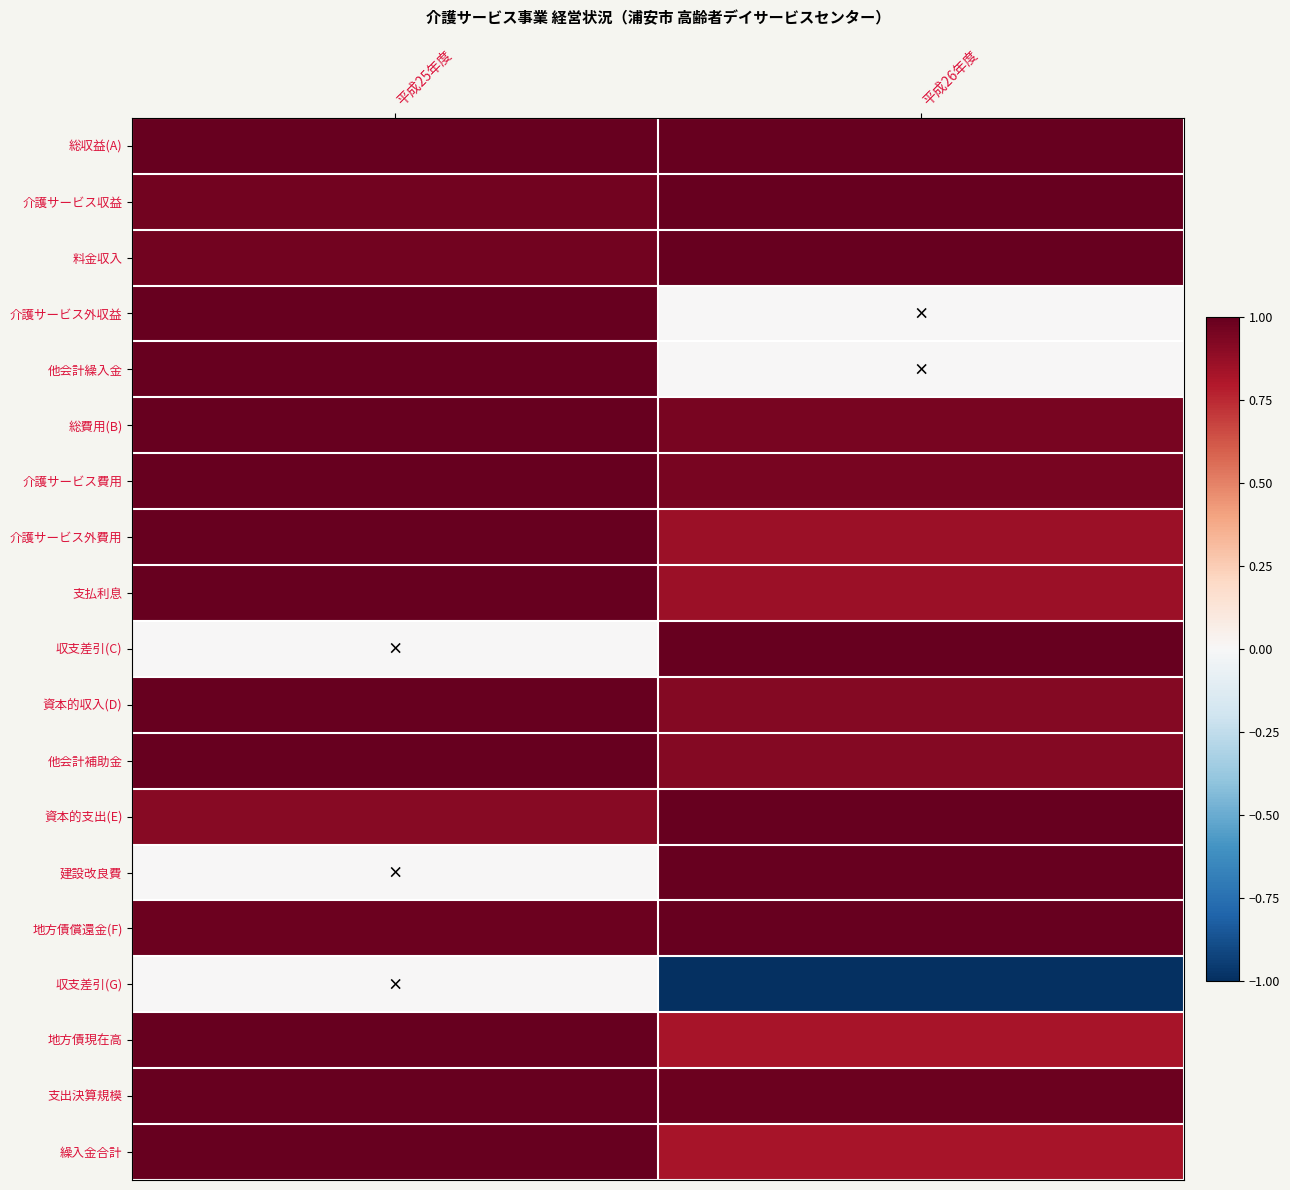

At which category does the chart reach its peak across all series?

平成26年度